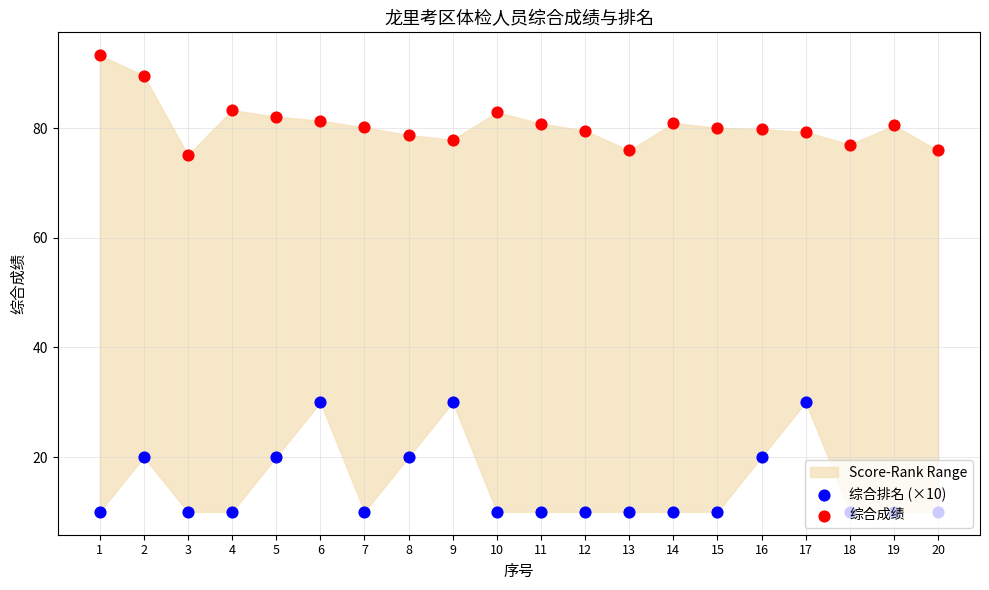

Which series contains the lowest Y value?

综合排名 (×10)